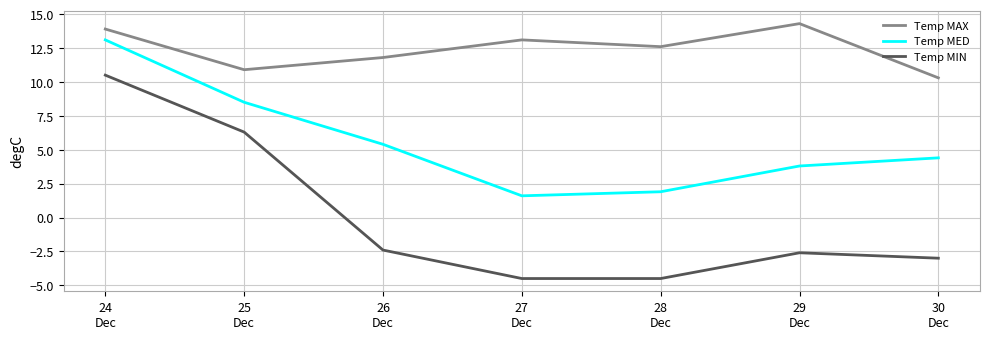

How many negative values does the Temp MIN series have?

5